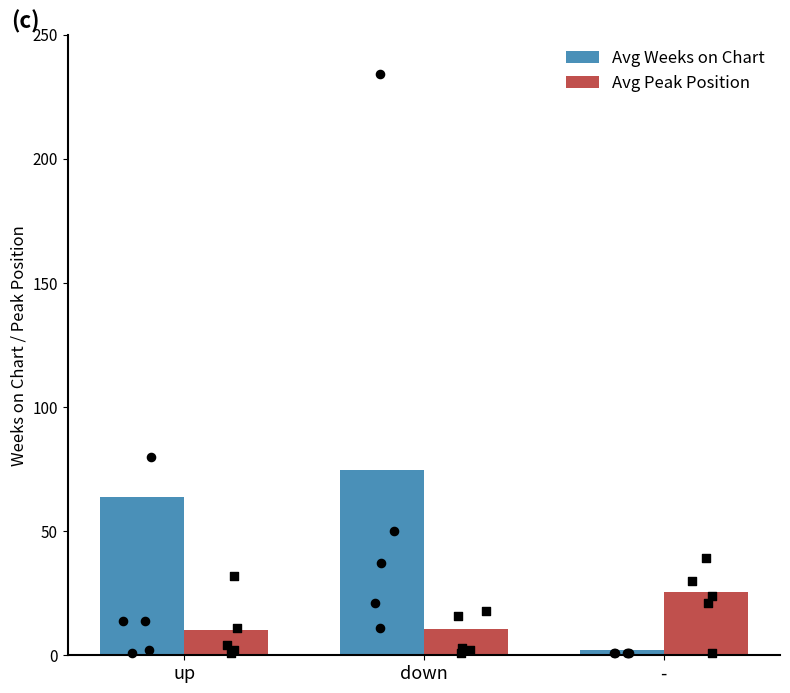

What is the total value across all series at down?

85.2